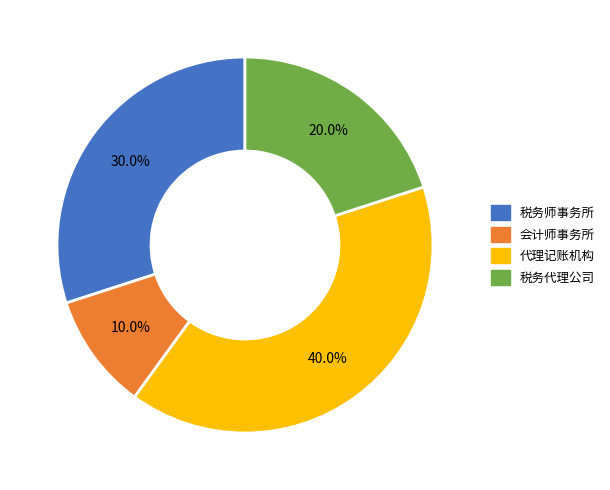

What percentage is the 税务代理公司 slice, to the nearest percent?

20%